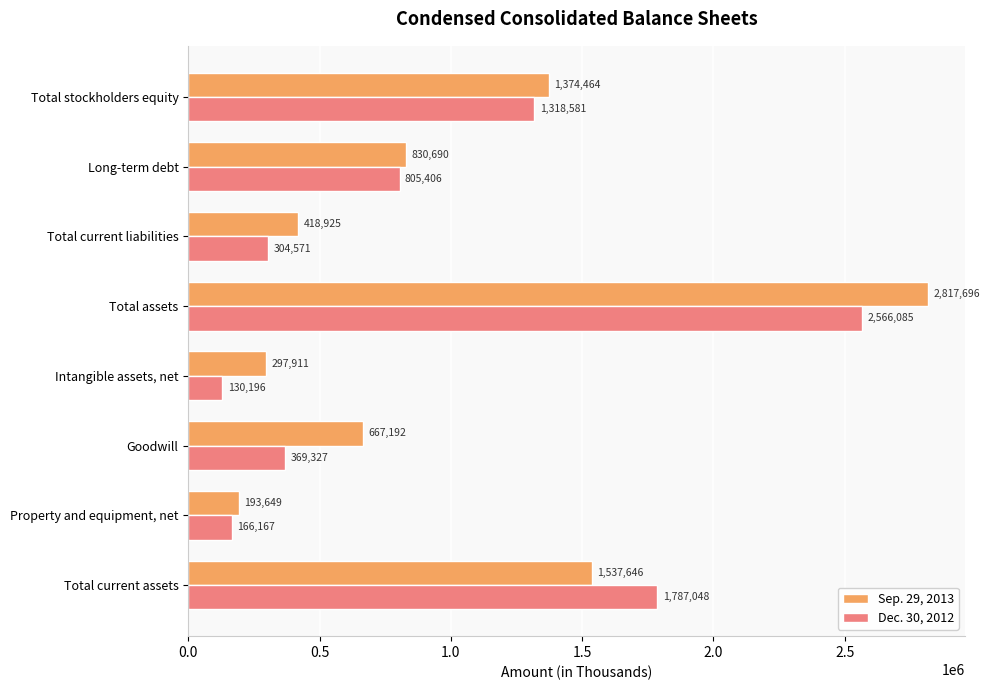

Which series has the largest total across all categories?

Sep. 29, 2013